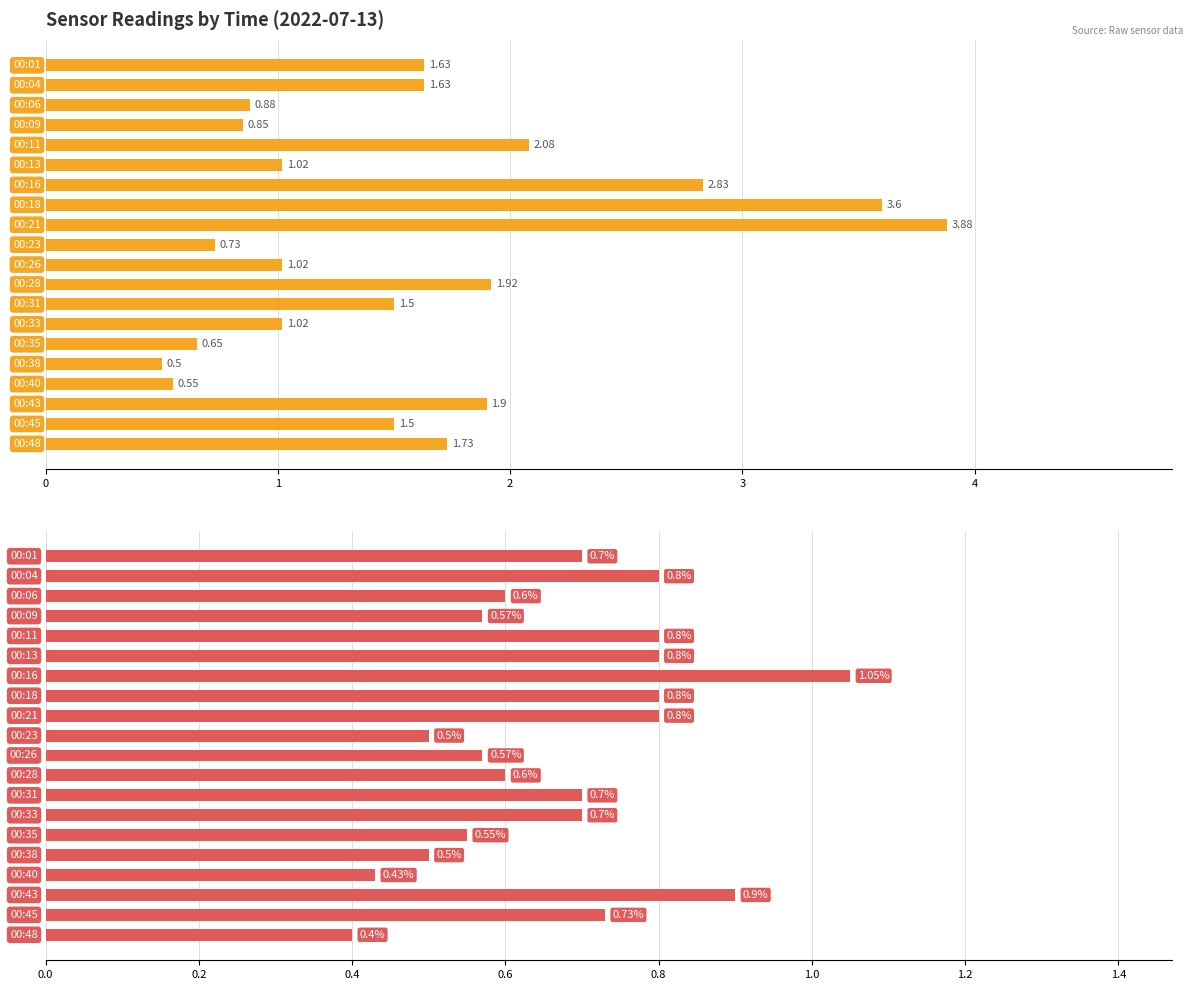

List the series in order of their peak value, lowest first.

SDS_P2, SDS_P1